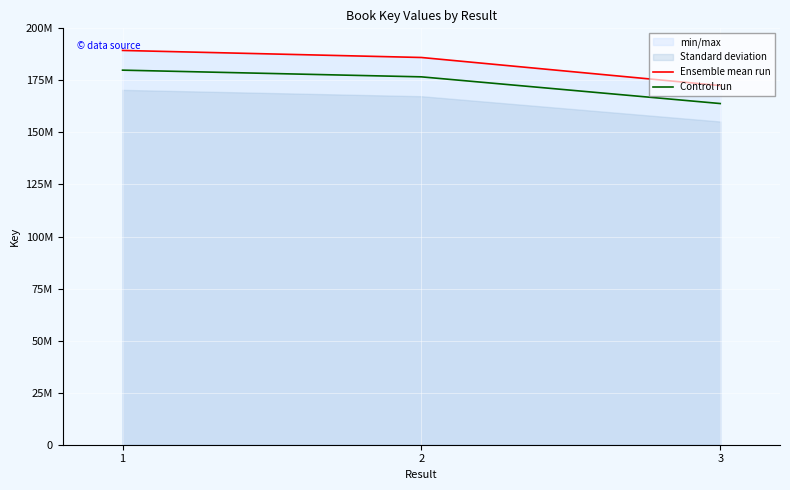

Which series has the largest range (max minus min)?

Ensemble mean run